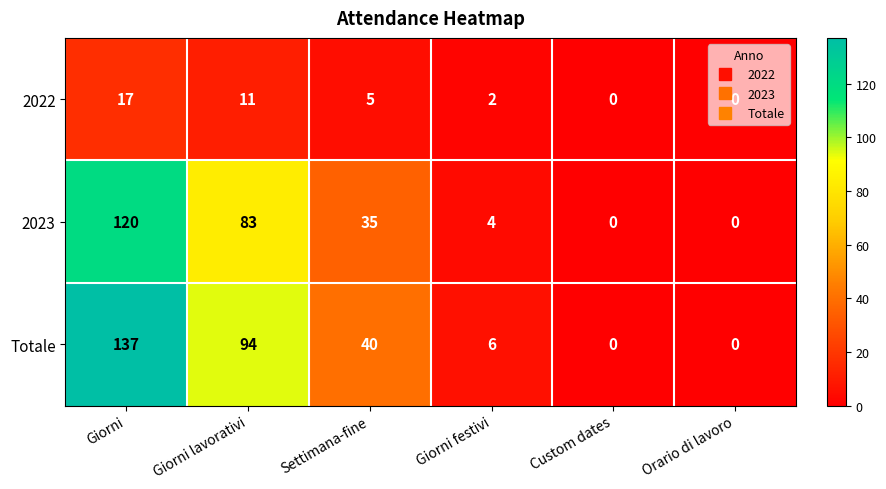

Between Giorni festivi and Orario di lavoro, which series saw the biggest shift?

Totale